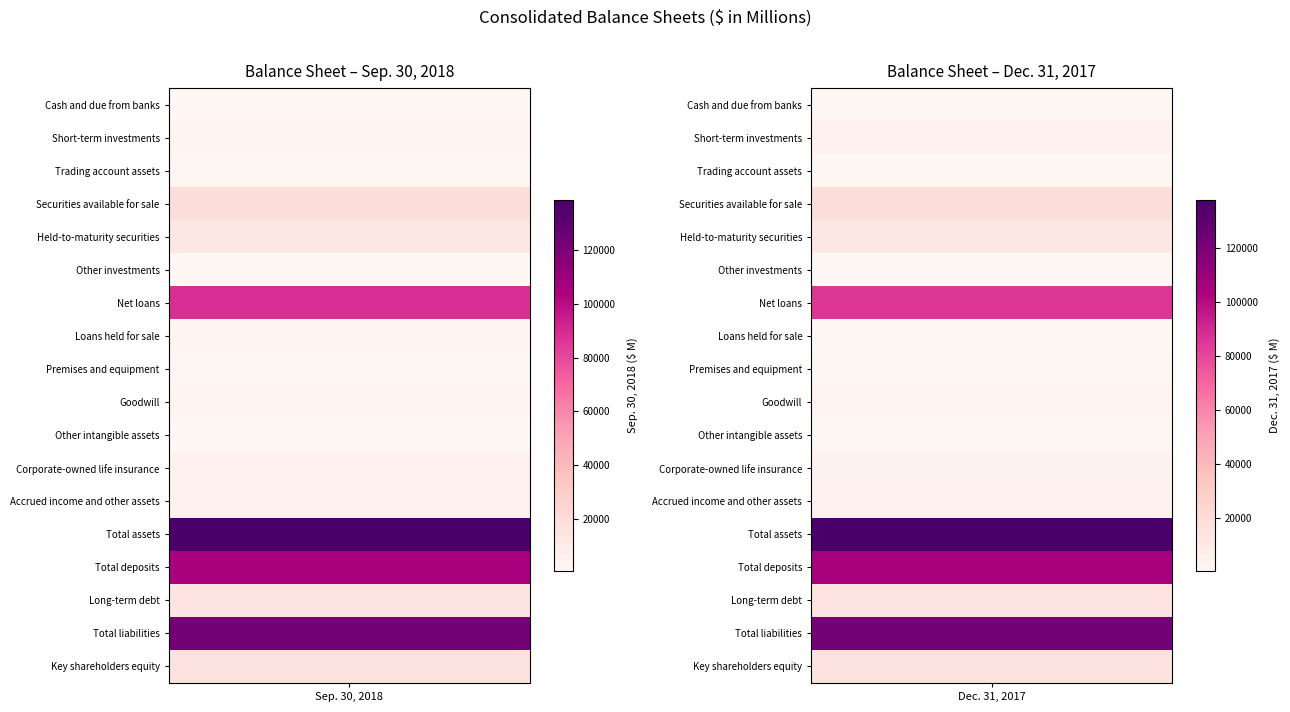

What is the greatest value displayed?

138805